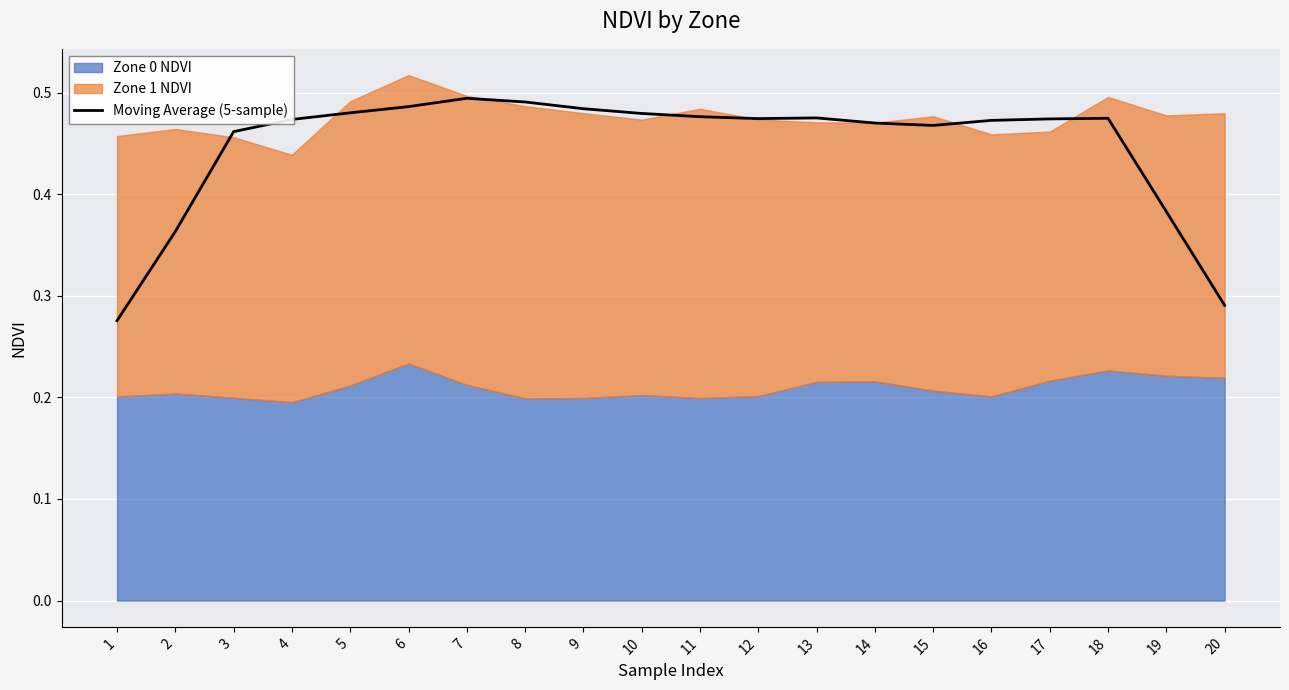

True or false: the data has more than 2 interior local peaks.

True